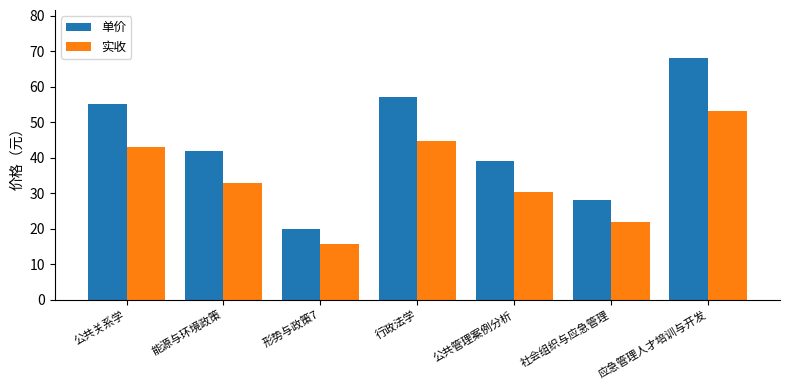

What is the difference between the 单价 values at 形势与政策7 and 社会组织与应急管理?

8.0